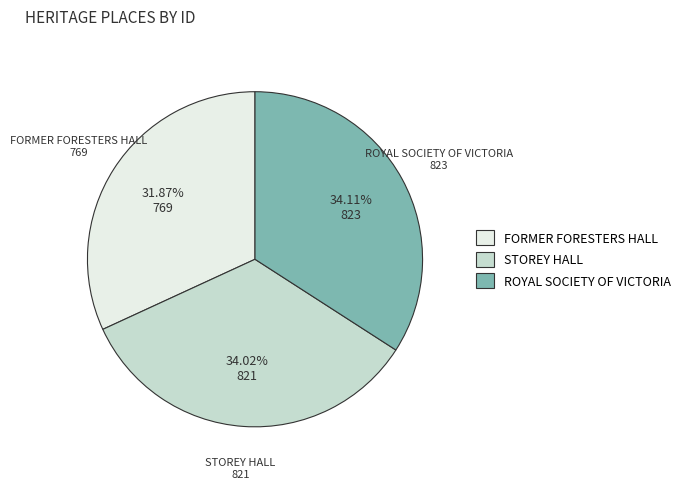

To the nearest percent, what portion does STOREY HALL represent?

34%